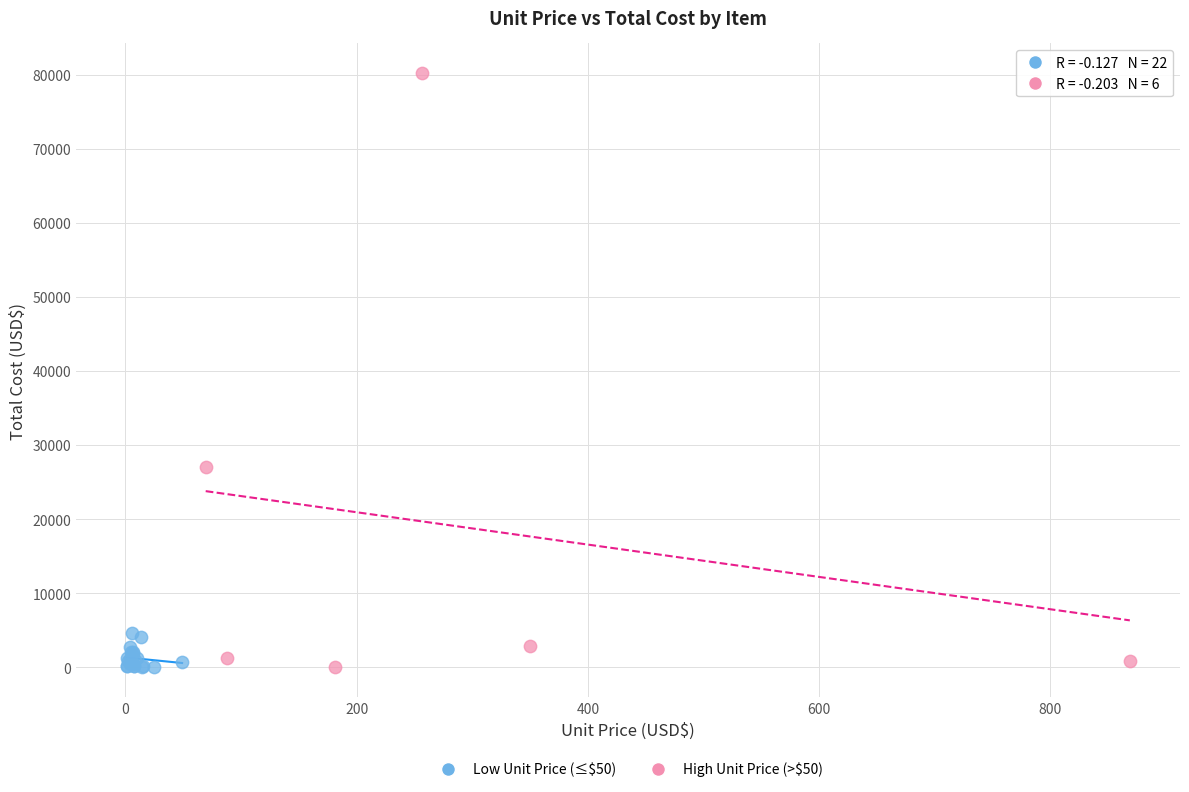

Which series has the widest spread of Y values?

High Unit Price (>$50)